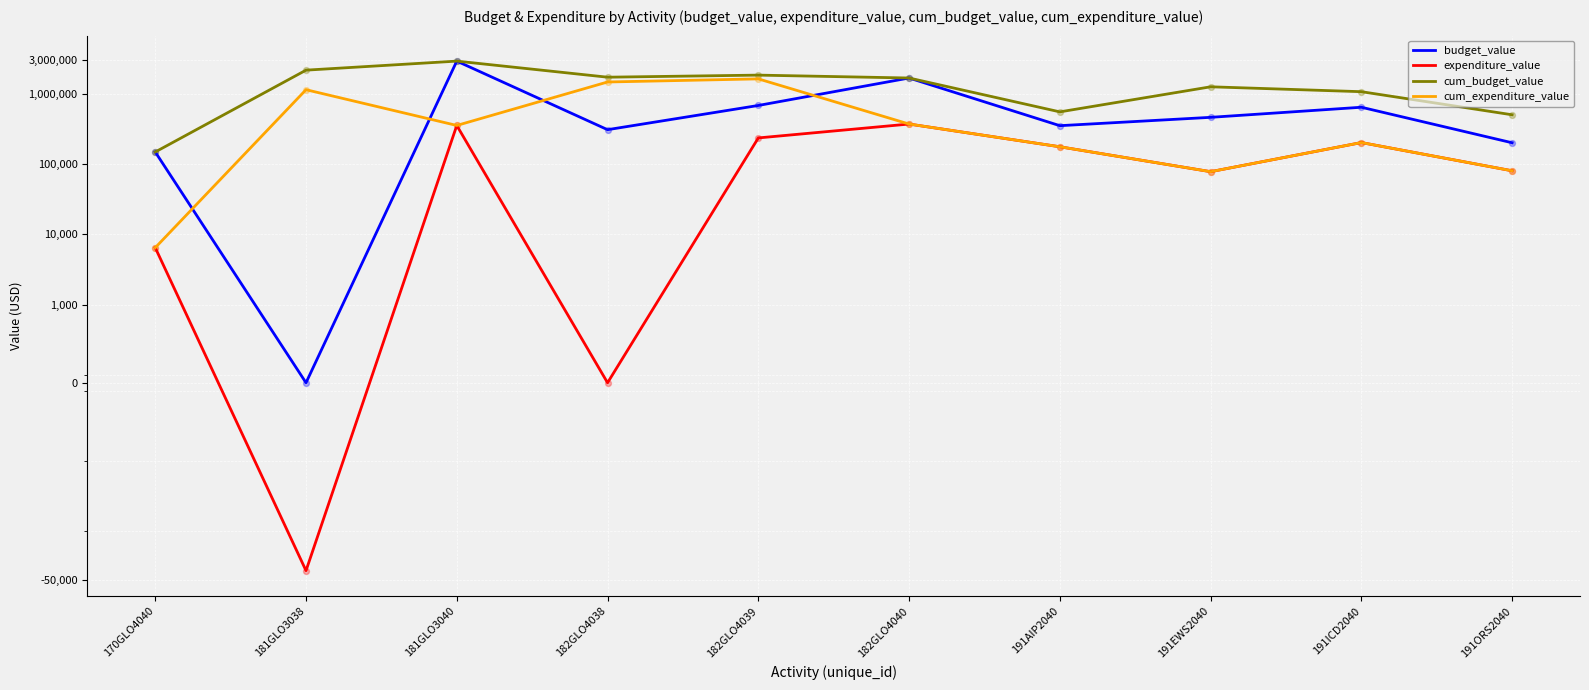

At how many categories does at least one series exceed 100203?

10